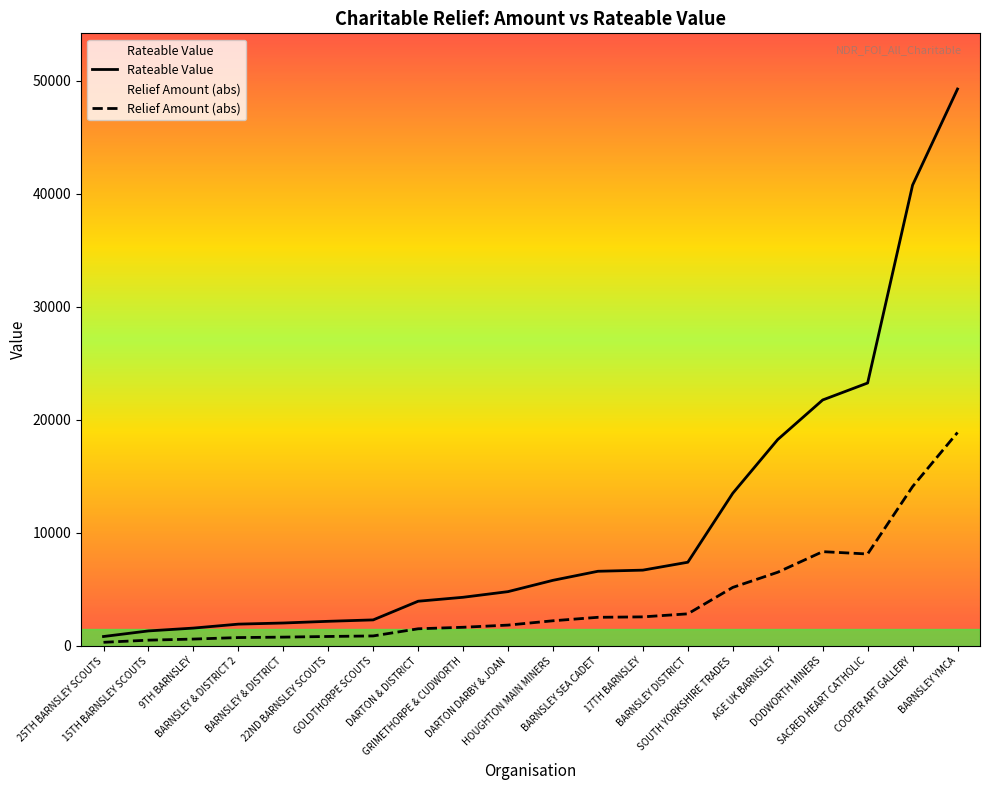

True or false: Rateable Value and Relief Amount (abs) intersect in this chart.

False